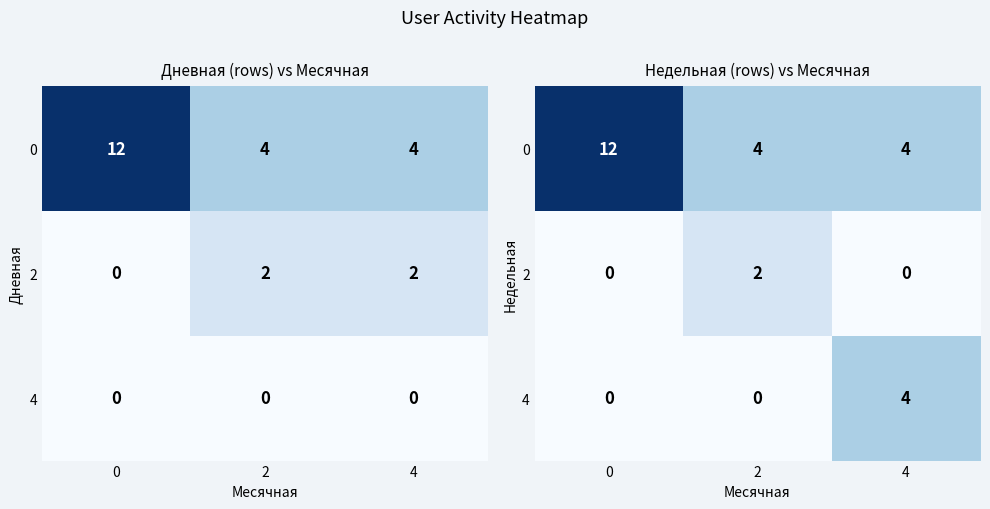

What is the sum of all 0 values?

20